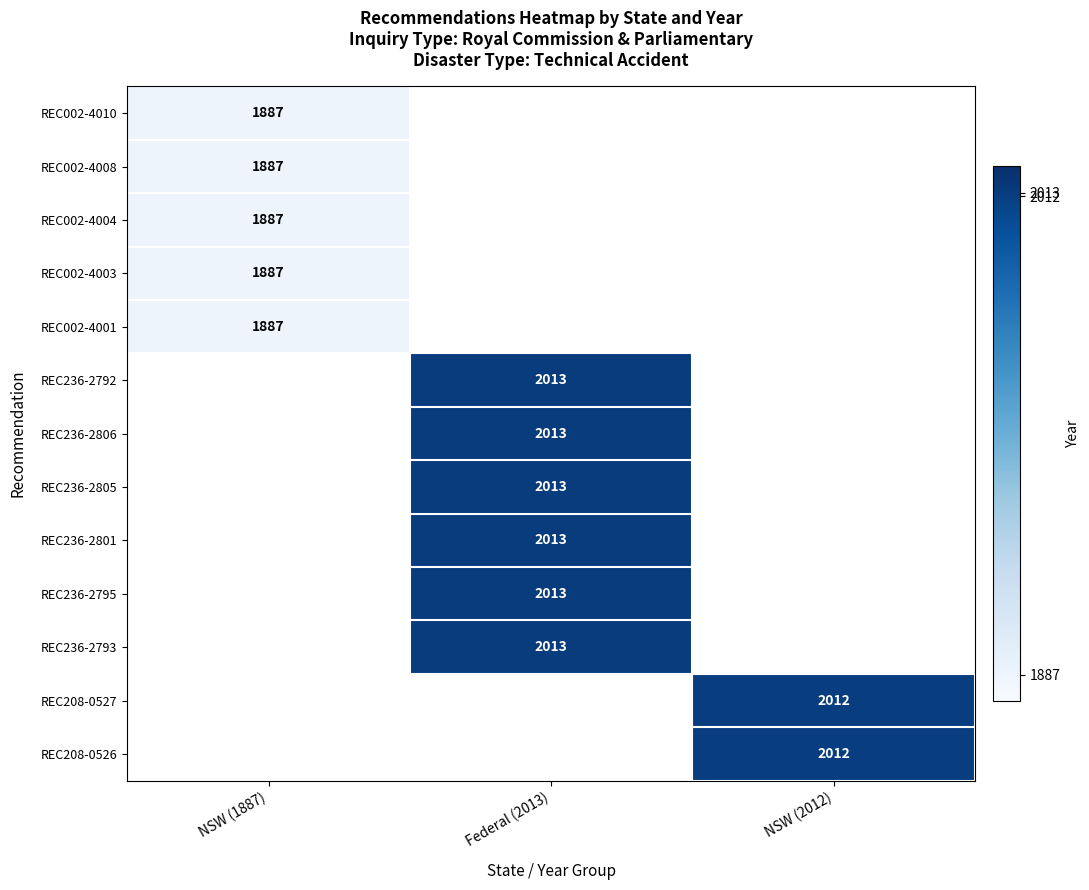

True or false: REC236-2801 has a value of 2013 at Federal (2013).

True